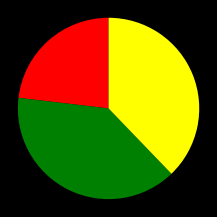

Count the number of slices in the pie.

3